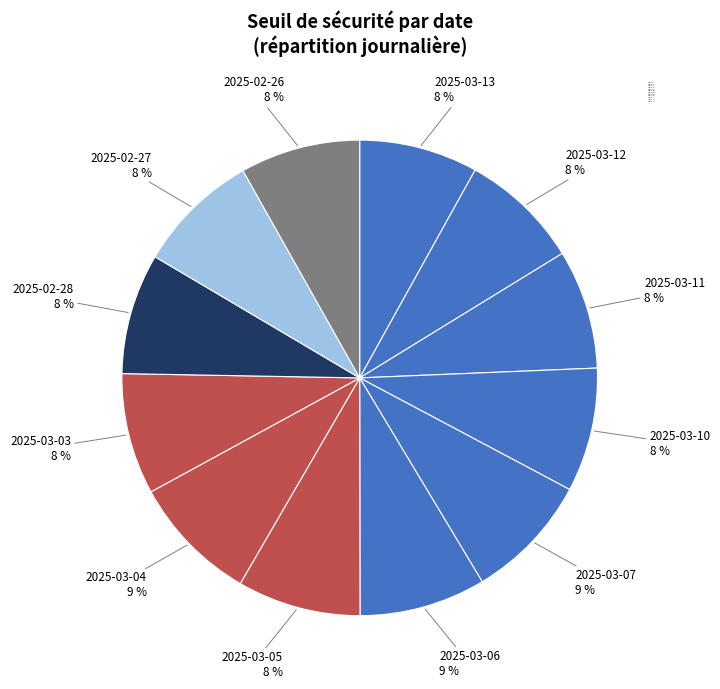

Is the sum of 2025-02-27 and 2025-03-06 greater than half?

No